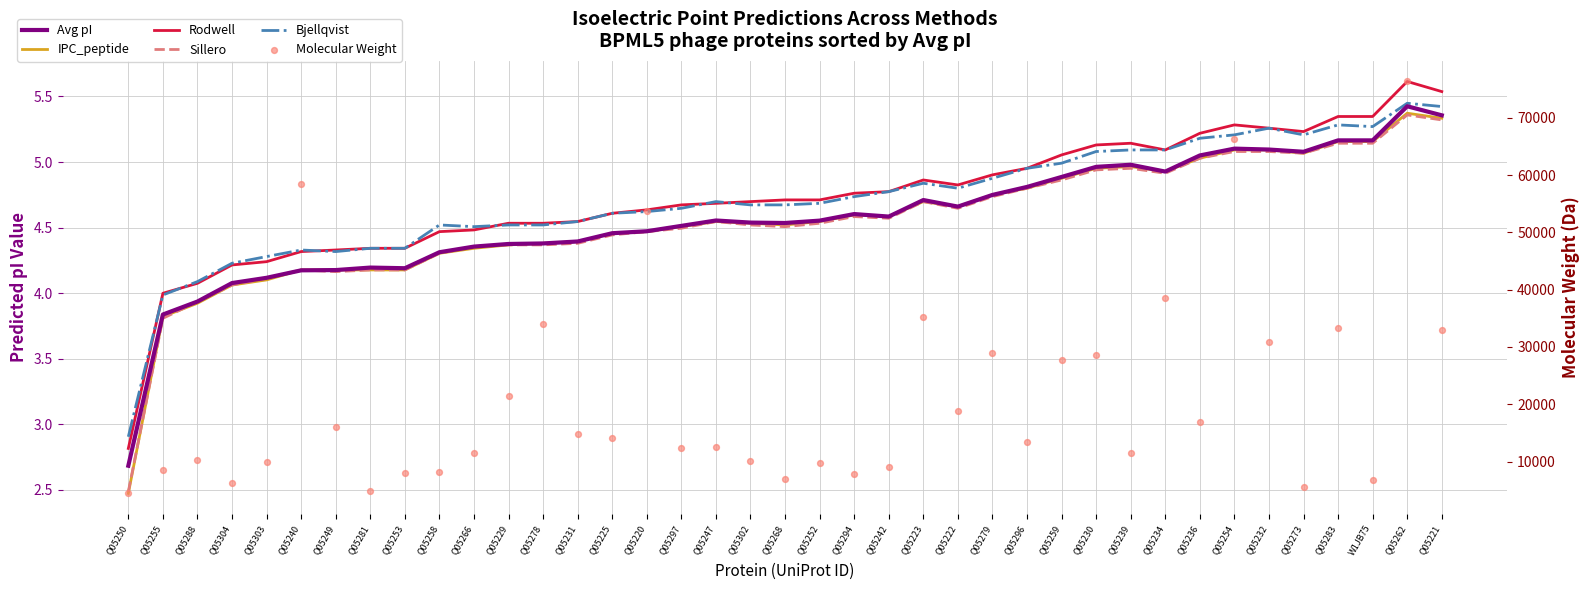

What are all the series names shown in the legend?

Avg pI, IPC_peptide, Rodwell, Sillero, Bjellqvist, Molecular Weight